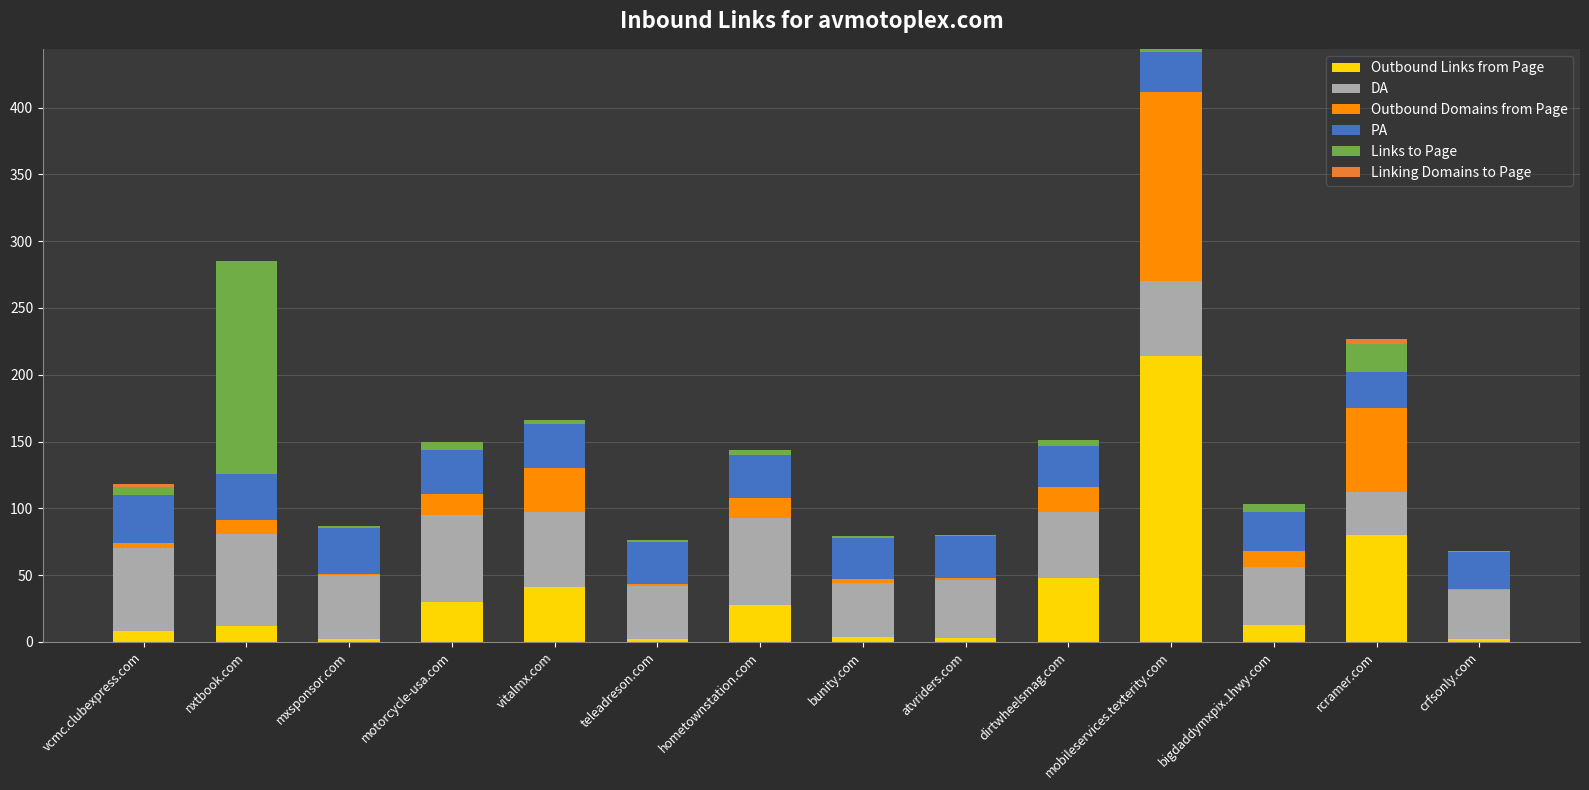

At which category is the sum across all series the highest?

mobileservices.texterity.com